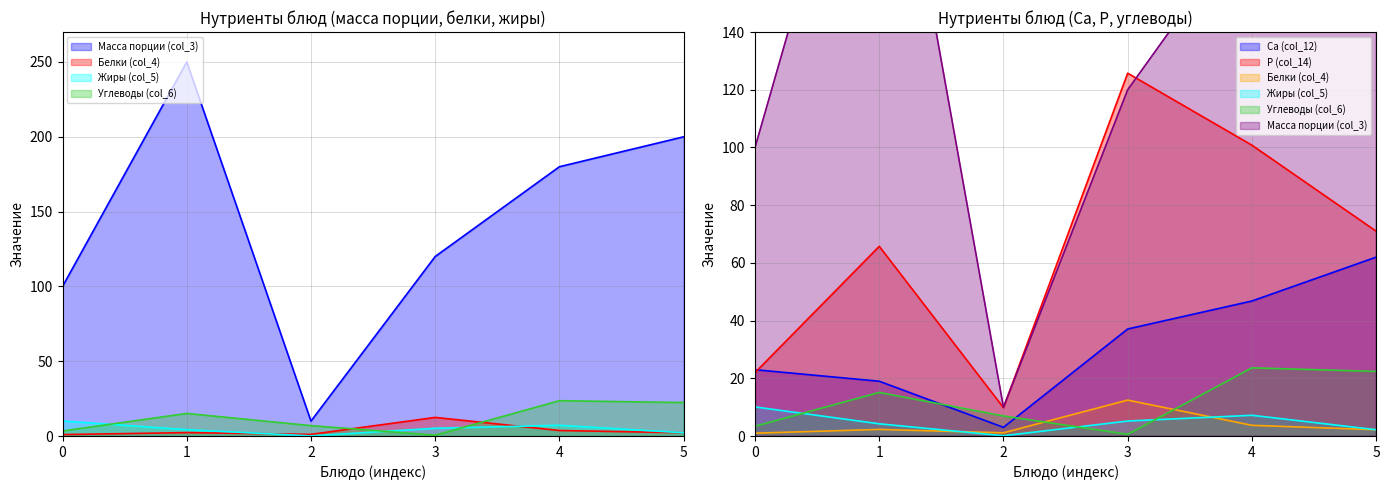

True or false: P (col_14) has more than 0 interior local peaks.

True